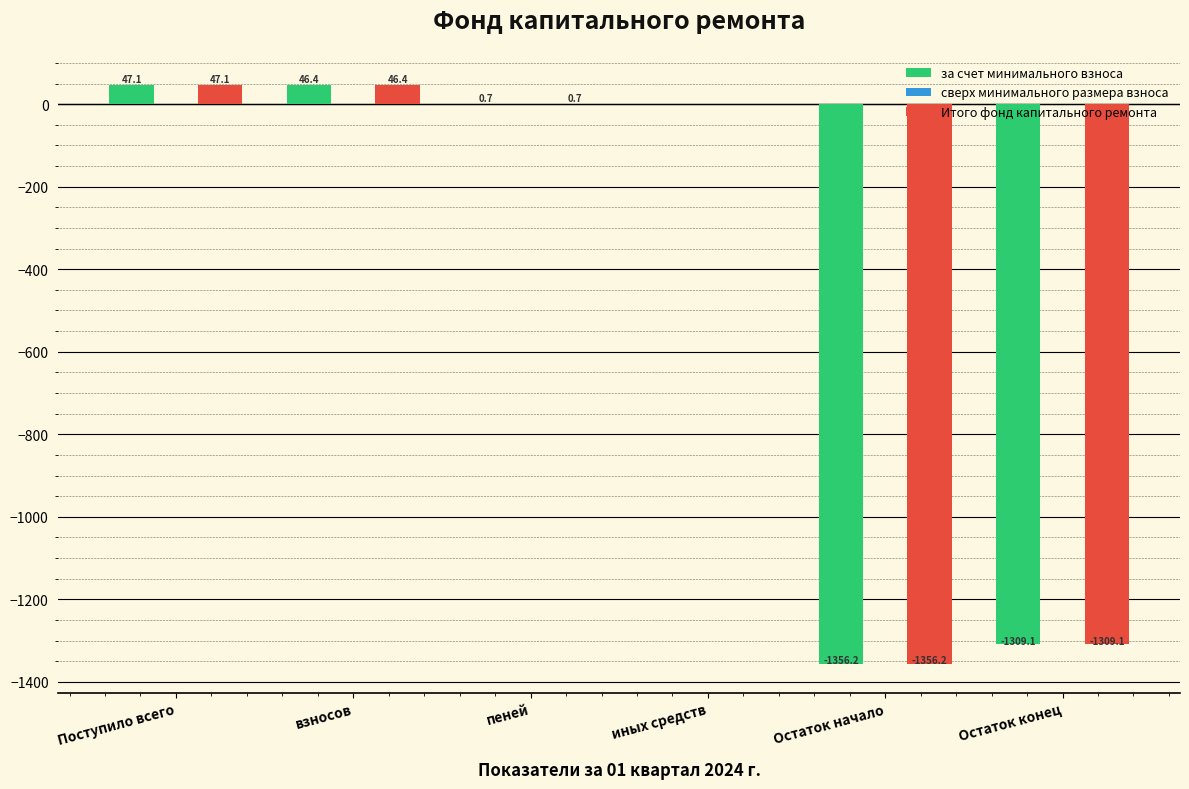

Where is Итого фонд капитального ремонта nearest to the value -654?

иных средств